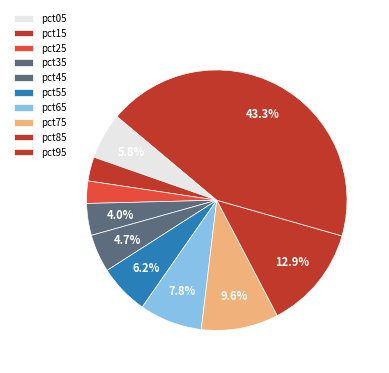

How many slices are in this pie chart?

10